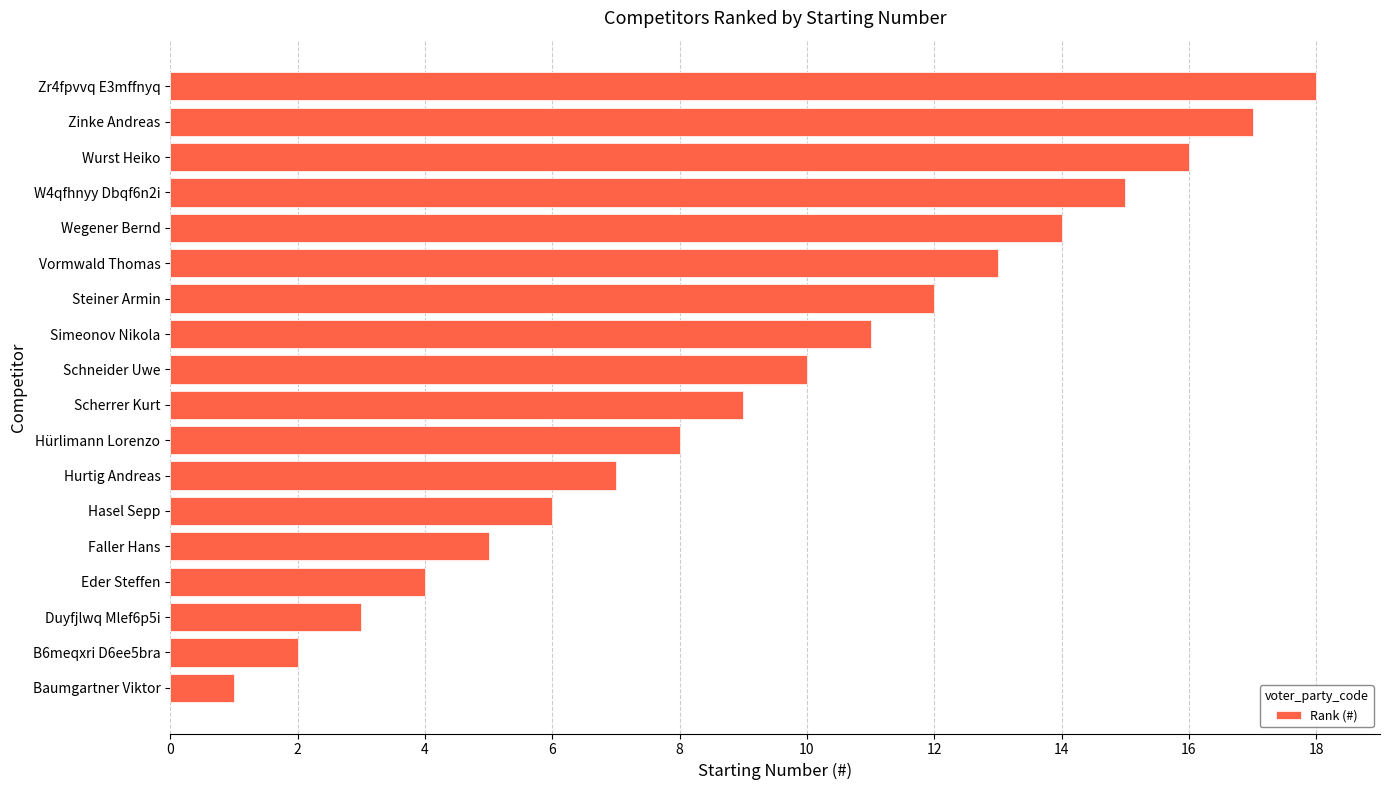

List the labels in order of value, smallest first.

Baumgartner Viktor, B6meqxri D6ee5bra, Duyfjlwq Mlef6p5i, Eder Steffen, Faller Hans, Hasel Sepp, Hurtig Andreas, Hürlimann Lorenzo, Scherrer Kurt, Schneider Uwe, Simeonov Nikola, Steiner Armin, Vormwald Thomas, Wegener Bernd, W4qfhnyy Dbqf6n2i, Wurst Heiko, Zinke Andreas, Zr4fpvvq E3mffnyq